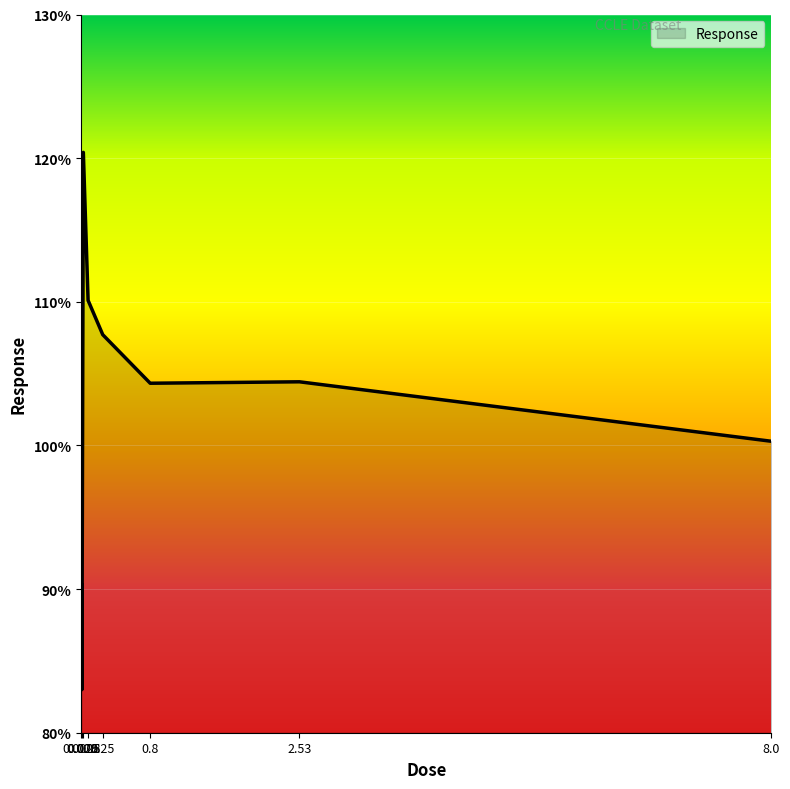

Count the number of categories in the chart.

8